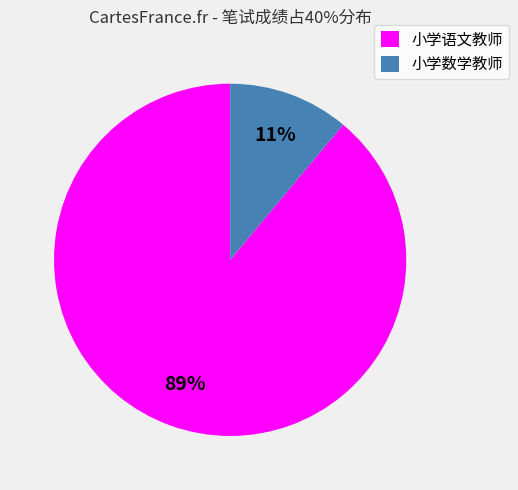

To the nearest percent, what portion does 小学数学教师 represent?

11%